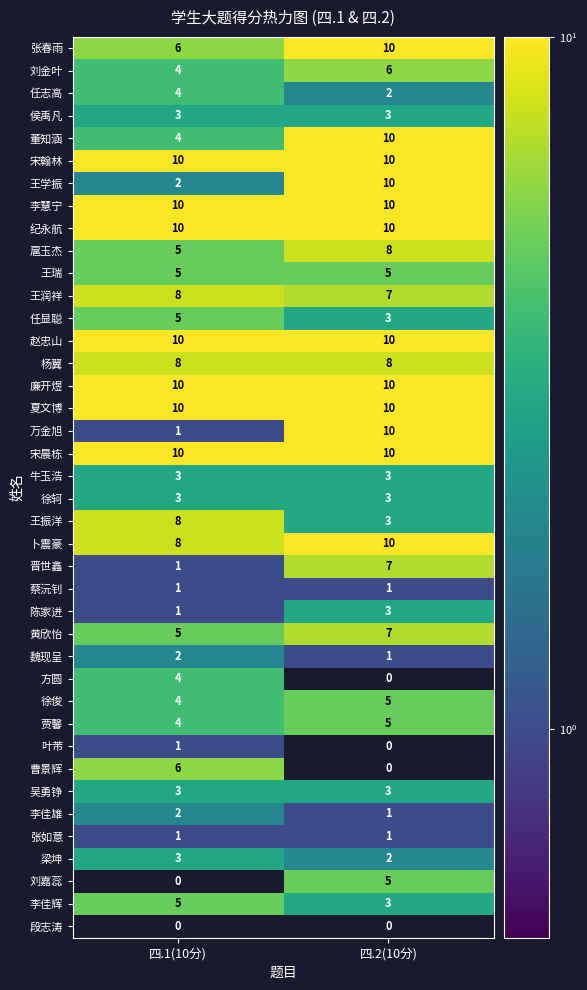

At which label is 徐俊 closest to 4?

四.1(10分)